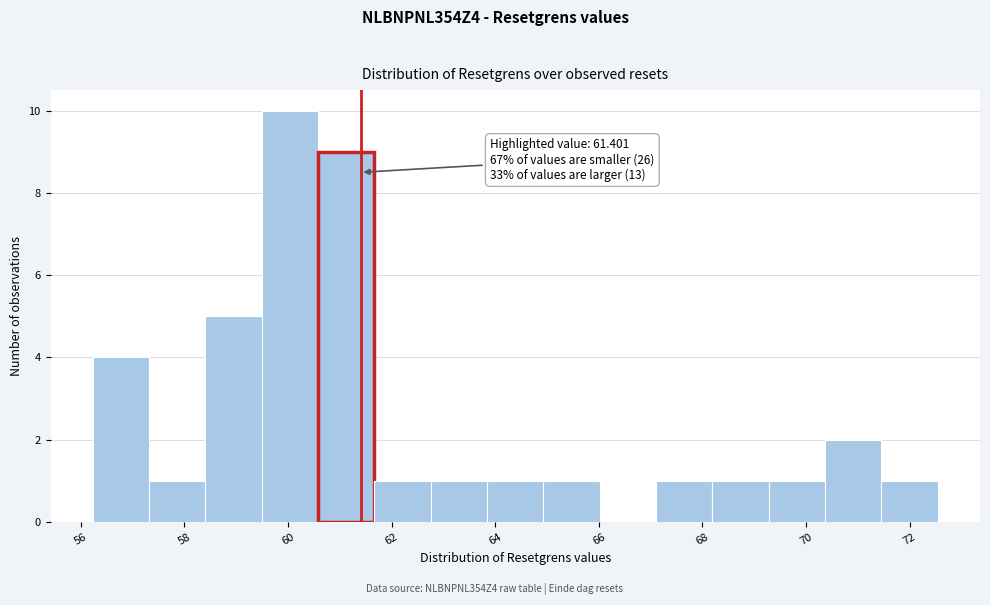

Over which range of the x-axis is the bar tallest?

59.4 to 60.6